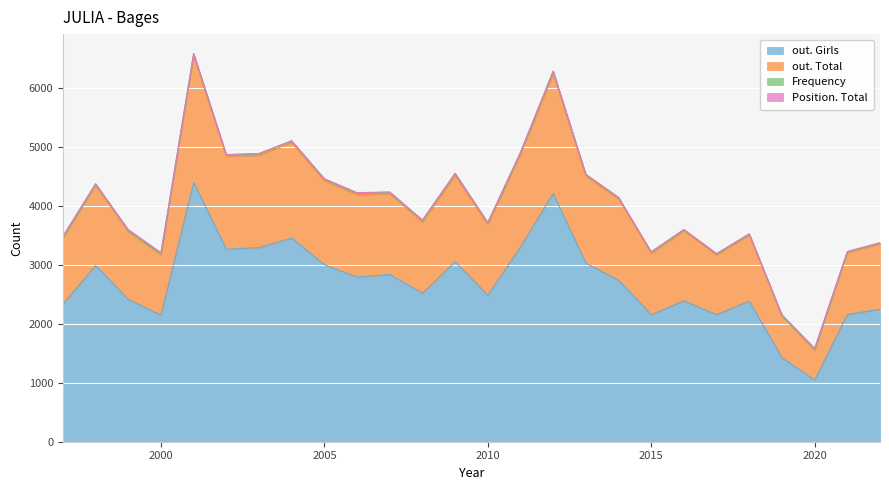

What is the sum of all out. Girls values?

70234